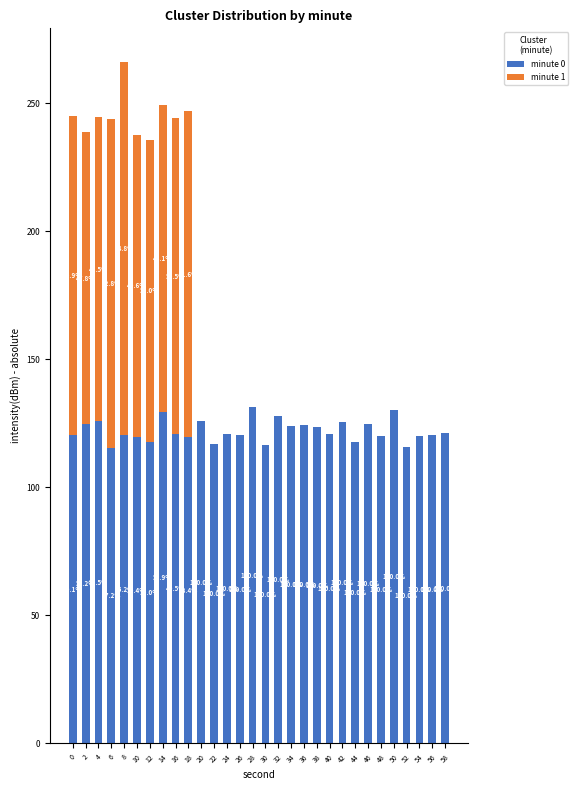

What is the total value across all series at 46?

124.6